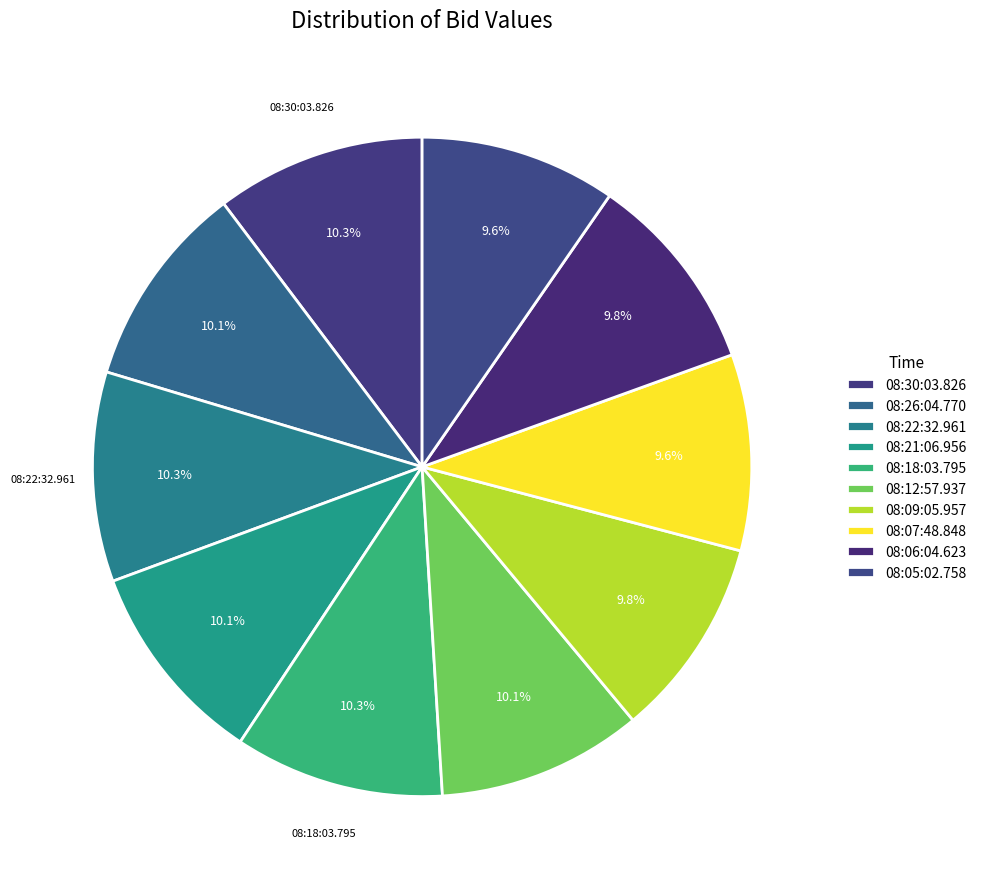

How many segments does this pie chart have?

10